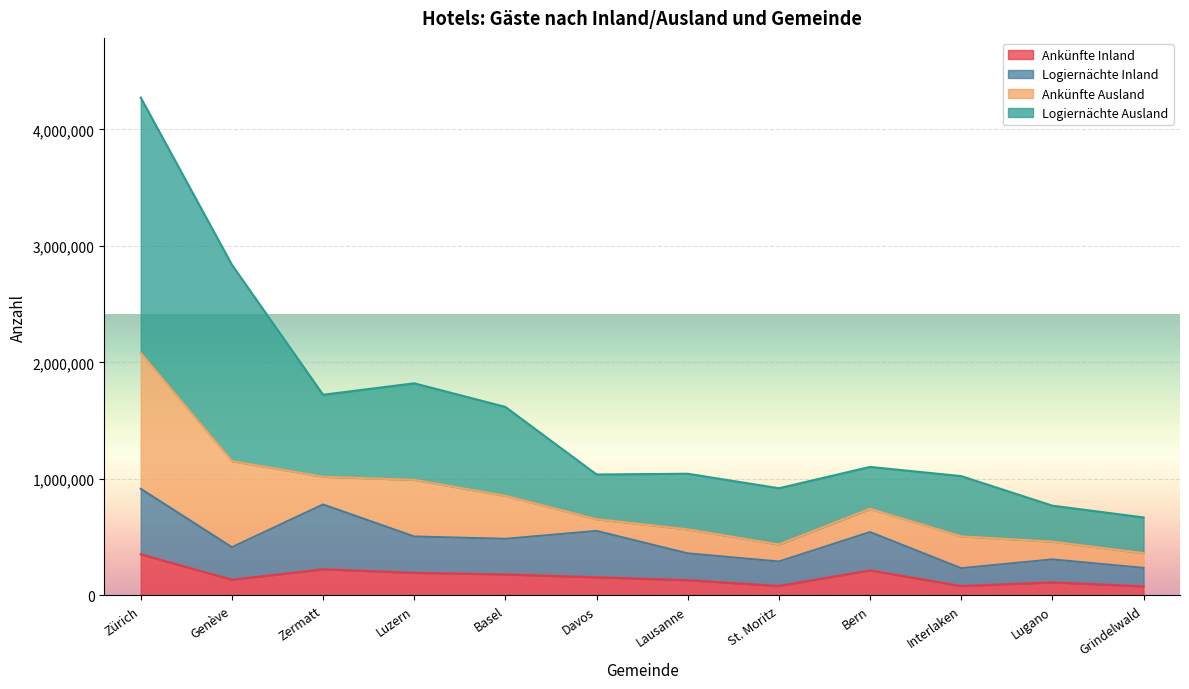

What is the difference between the Logiernächte Inland values at St. Moritz and Grindelwald?

54640